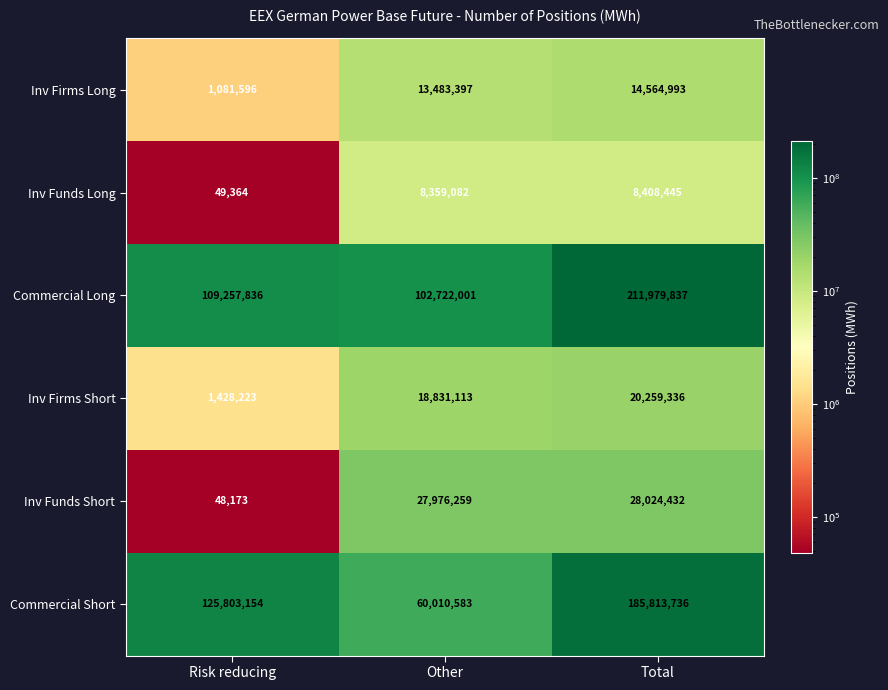

Reading left to right, list all the values displayed in this chart.

Inv Firms Long: Risk reducing=1081596	Other=13483397	Total=14564993
Inv Funds Long: Risk reducing=49364	Other=8359082	Total=8408445
Commercial Long: Risk reducing=109257836	Other=102722001	Total=211979837
Inv Firms Short: Risk reducing=1428223	Other=18831113	Total=20259336
Inv Funds Short: Risk reducing=48173	Other=27976259	Total=28024432
Commercial Short: Risk reducing=125803154	Other=60010583	Total=185813736